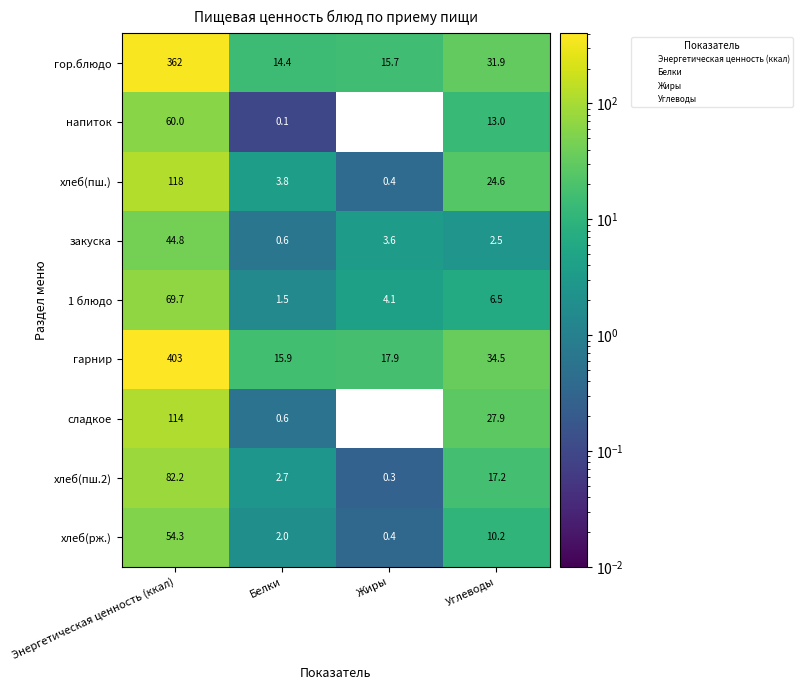

How many categories are shown in the chart?

4